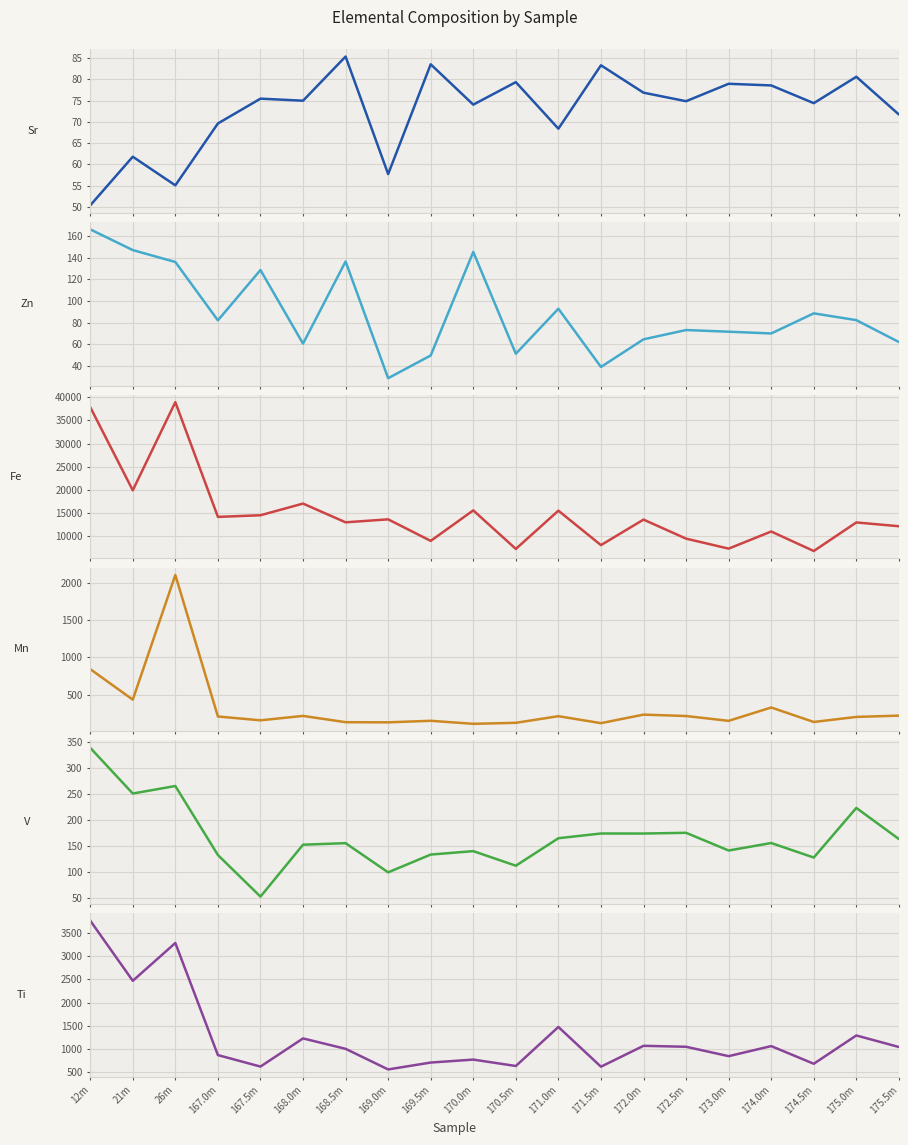

Is this an area chart (filled region under the line)?

No